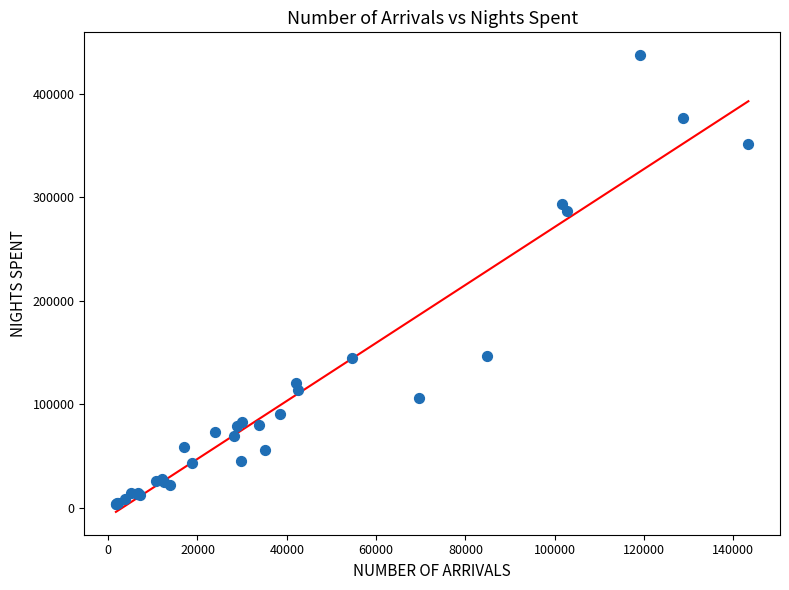

What Y value in the scatter plot is closest to 220385?

286260